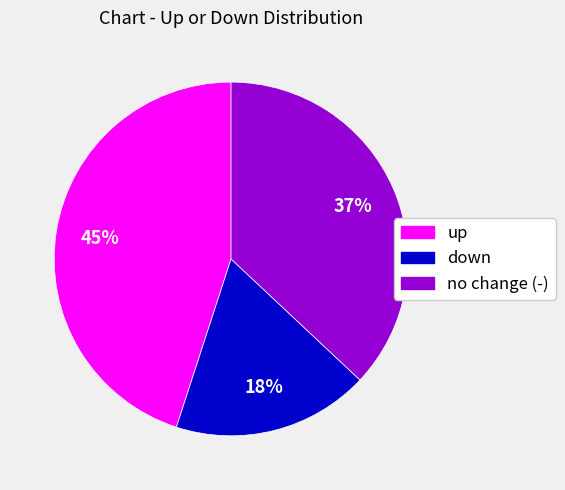

Which has a higher value, up or down?

up